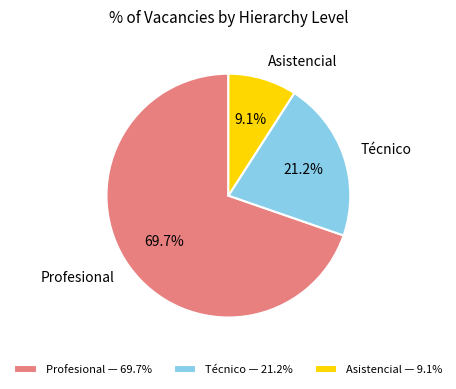

Is there any slice that represents more than half of the pie?

Yes